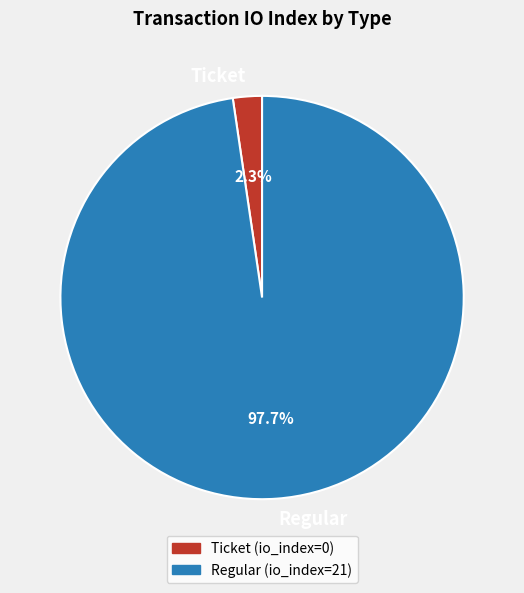

Which slice is the largest?

Regular